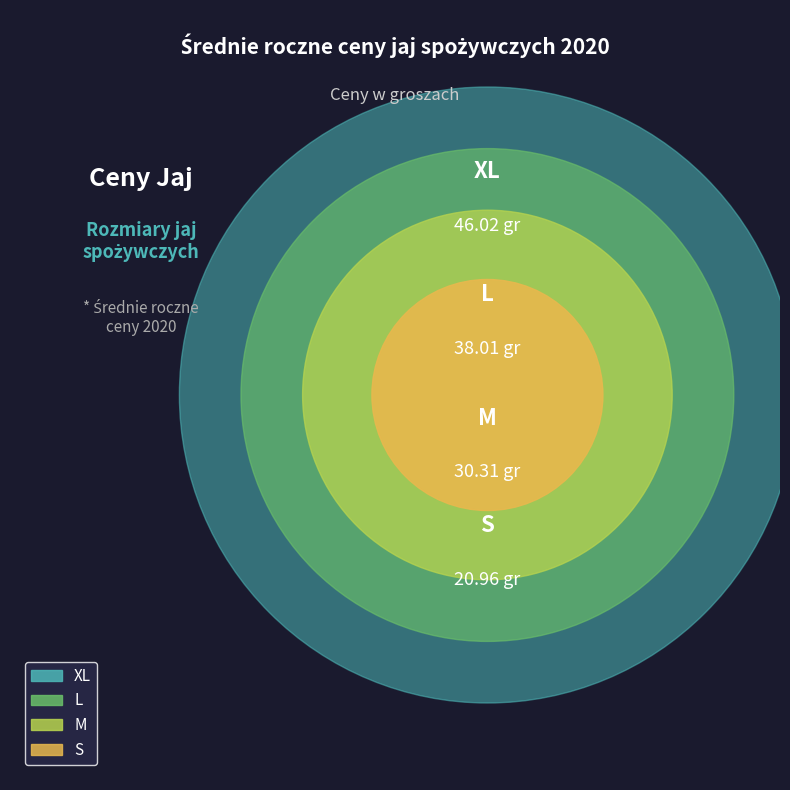

Which category has the biggest portion of the pie?

XL